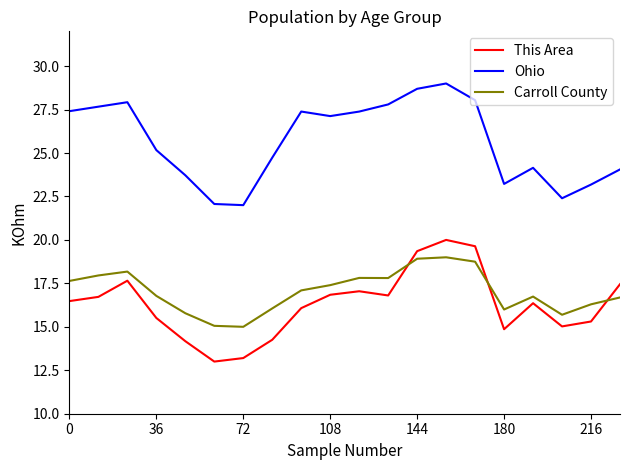

What is the maximum value for Ohio?

29.0